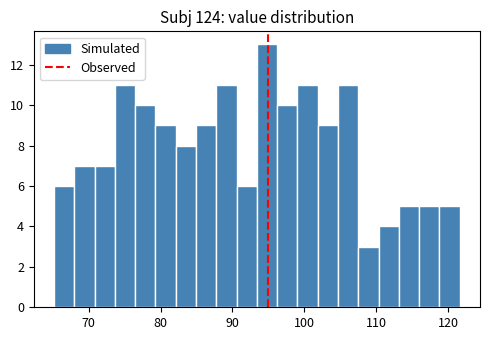

Read against the x-axis, roughly where is the centre of the tallest bar?

95